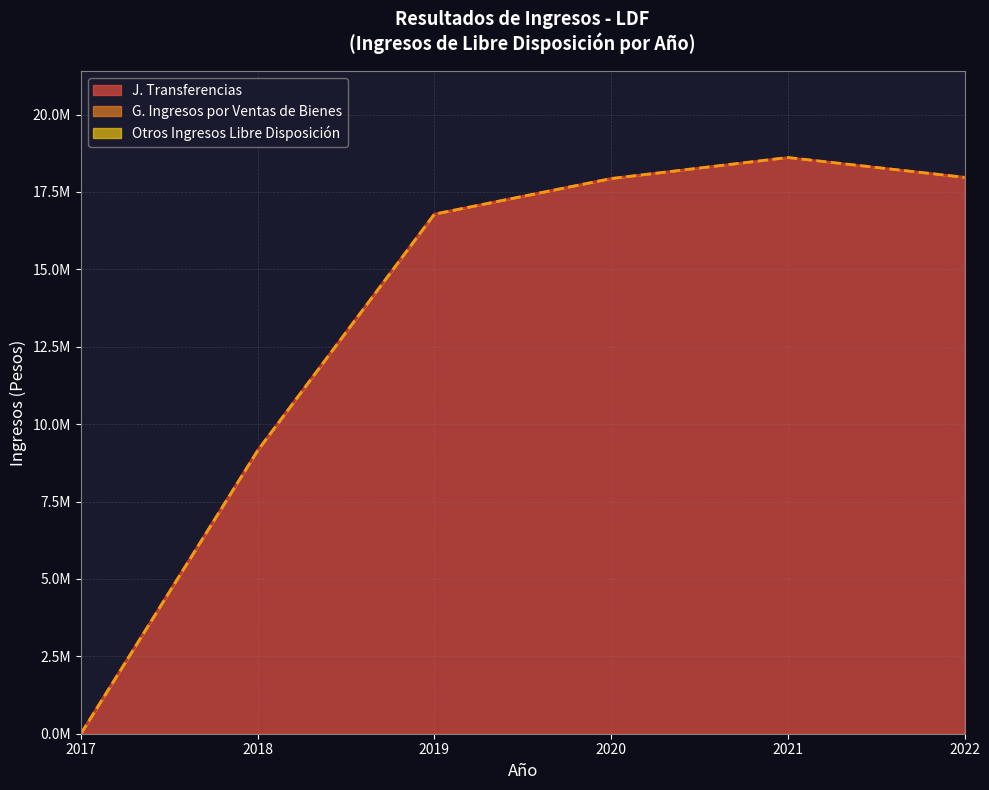

True or false: 2019 and 2020 cross at least once.

False